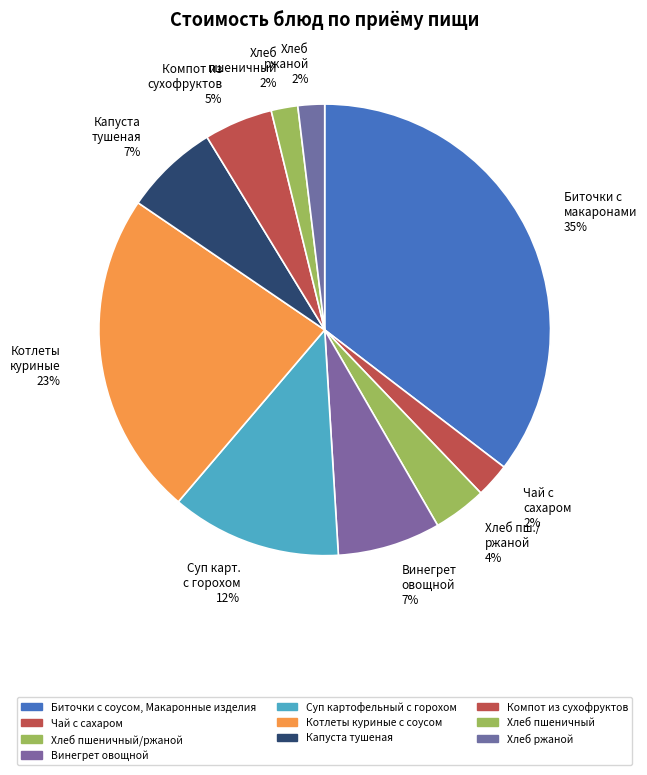

Which category has the biggest portion of the pie?

Биточки с макаронами 35%